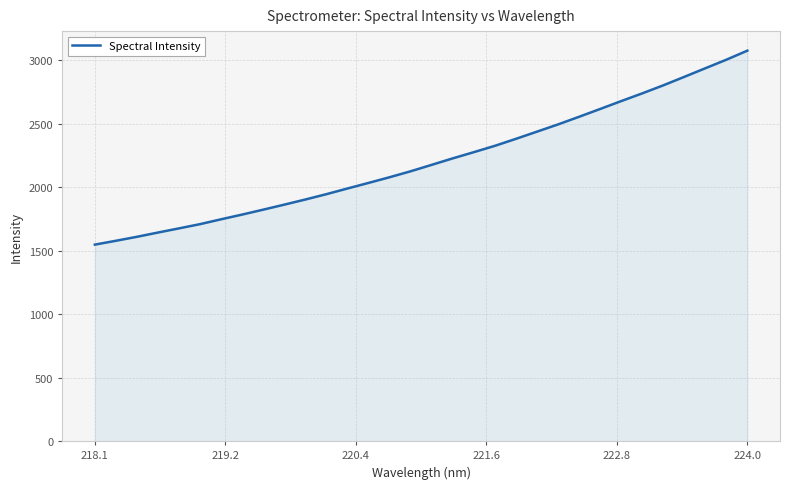

Does the chart have visible grid lines?

Yes